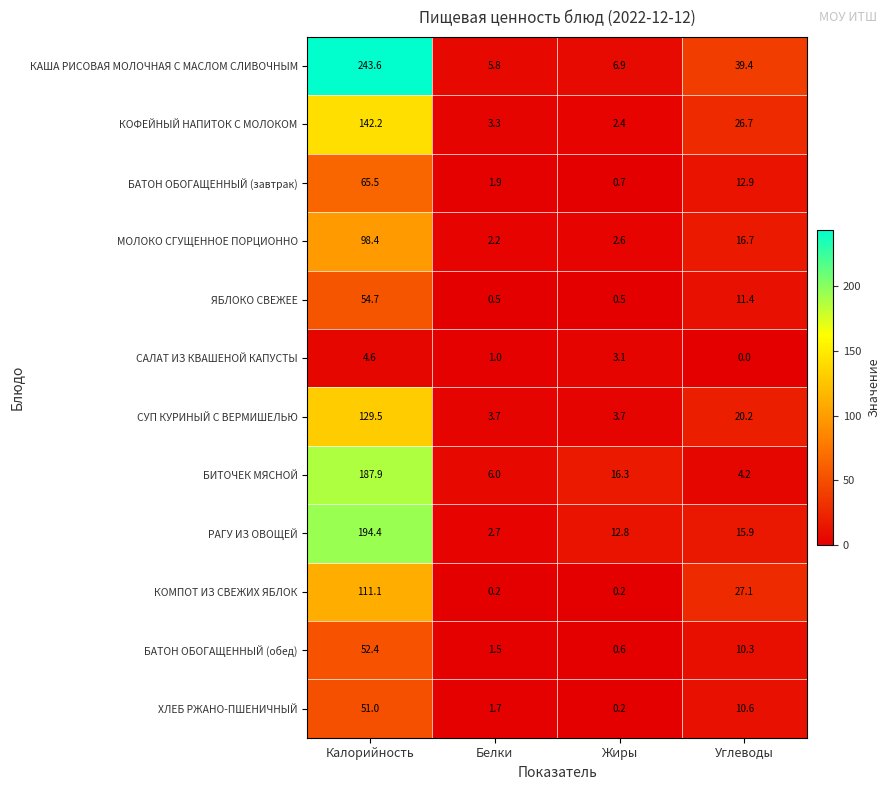

The КАША РИСОВАЯ МОЛОЧНАЯ С МАСЛОМ СЛИВОЧНЫМ series shows 5.8 at Белки. True or false?

True